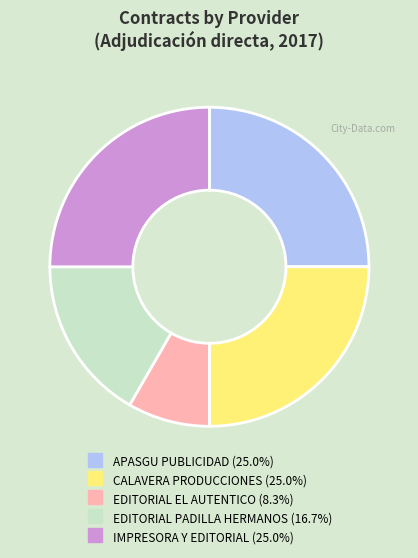

Is there a majority slice in this chart?

No